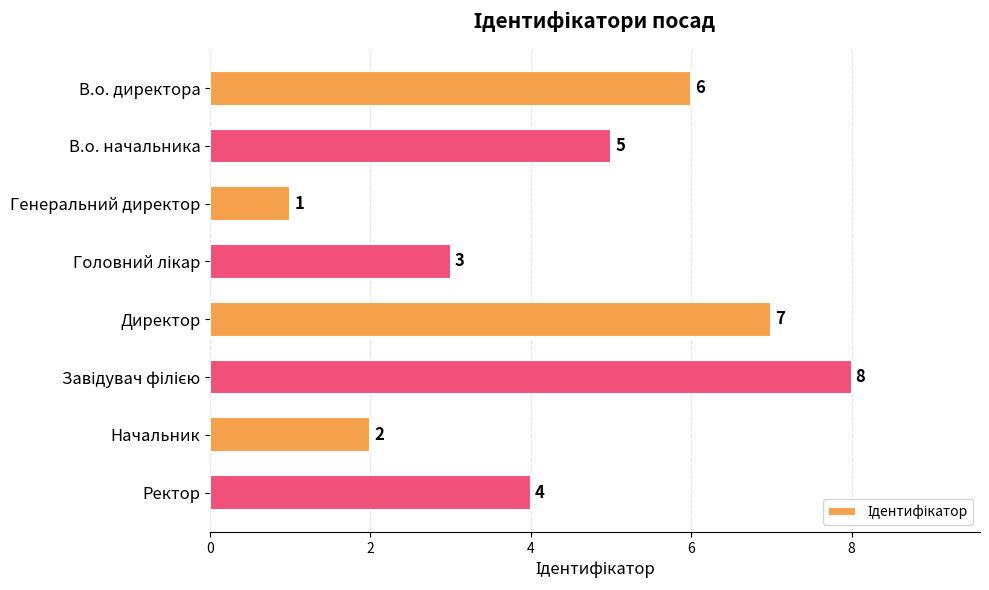

Where is the data nearest to the value 4?

Ректор